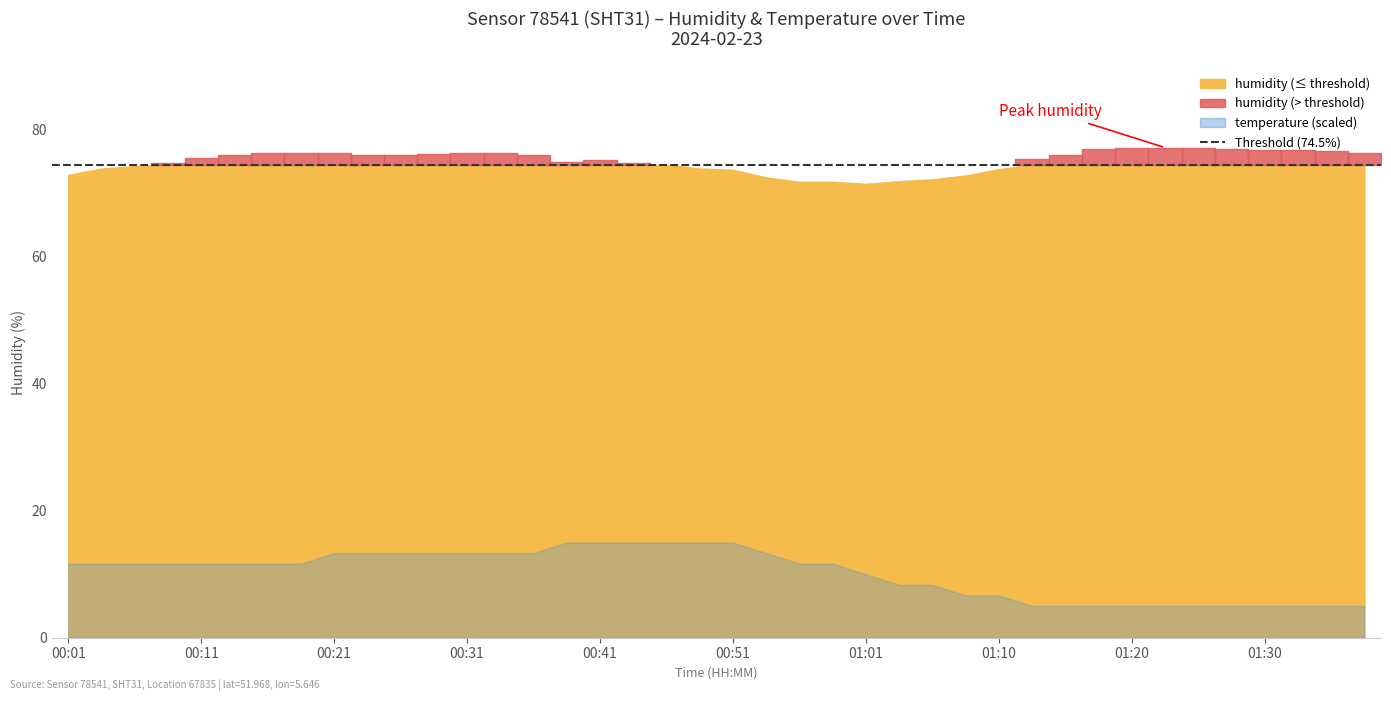

What is the difference between the maximum and second lowest values in the humidity series?

5.1